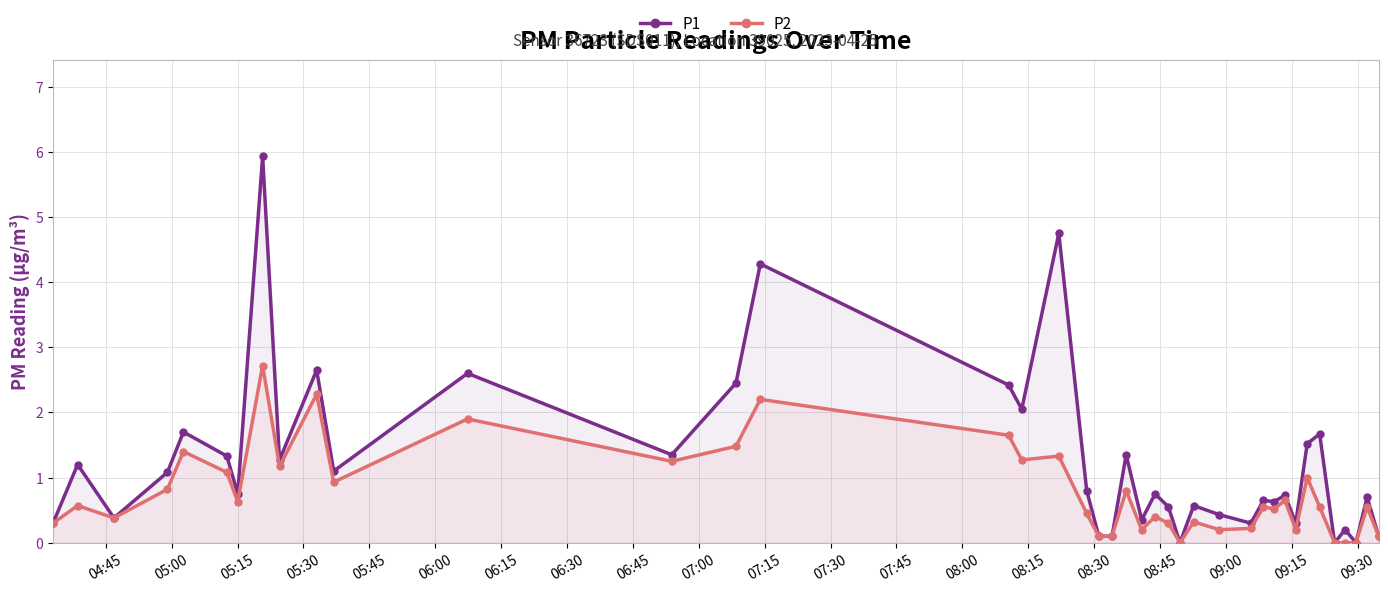

Which series has the largest total across all categories?

P1